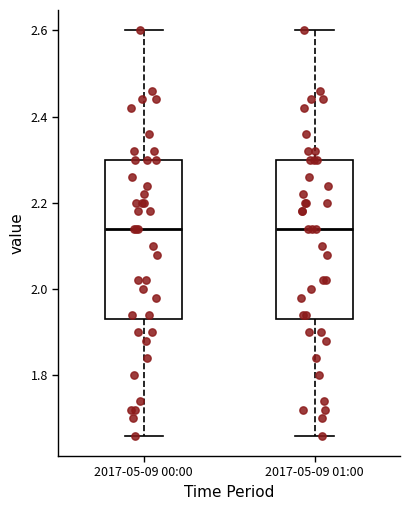

Where does the upper whisker of the box for 2017-05-09 00:00 end on the y-axis? The values are not printed on the chart, so give them approximately, as read against the axis.

2.60